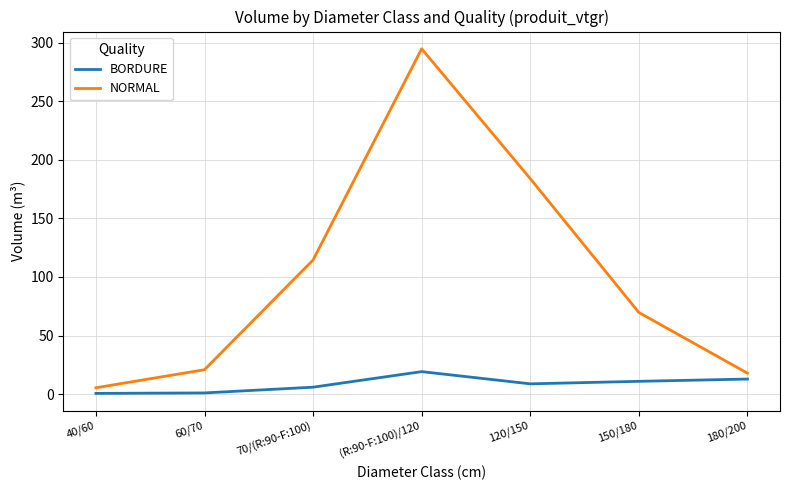

What is the difference between the maximum and second lowest values in the BORDURE series?

18.2